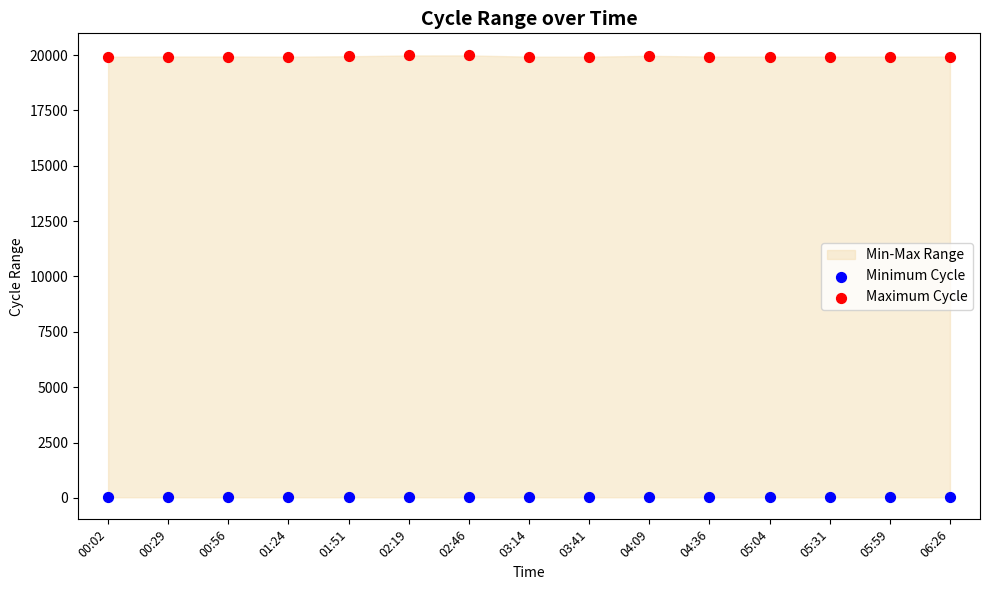

Which series contains the highest Y value?

Maximum Cycle